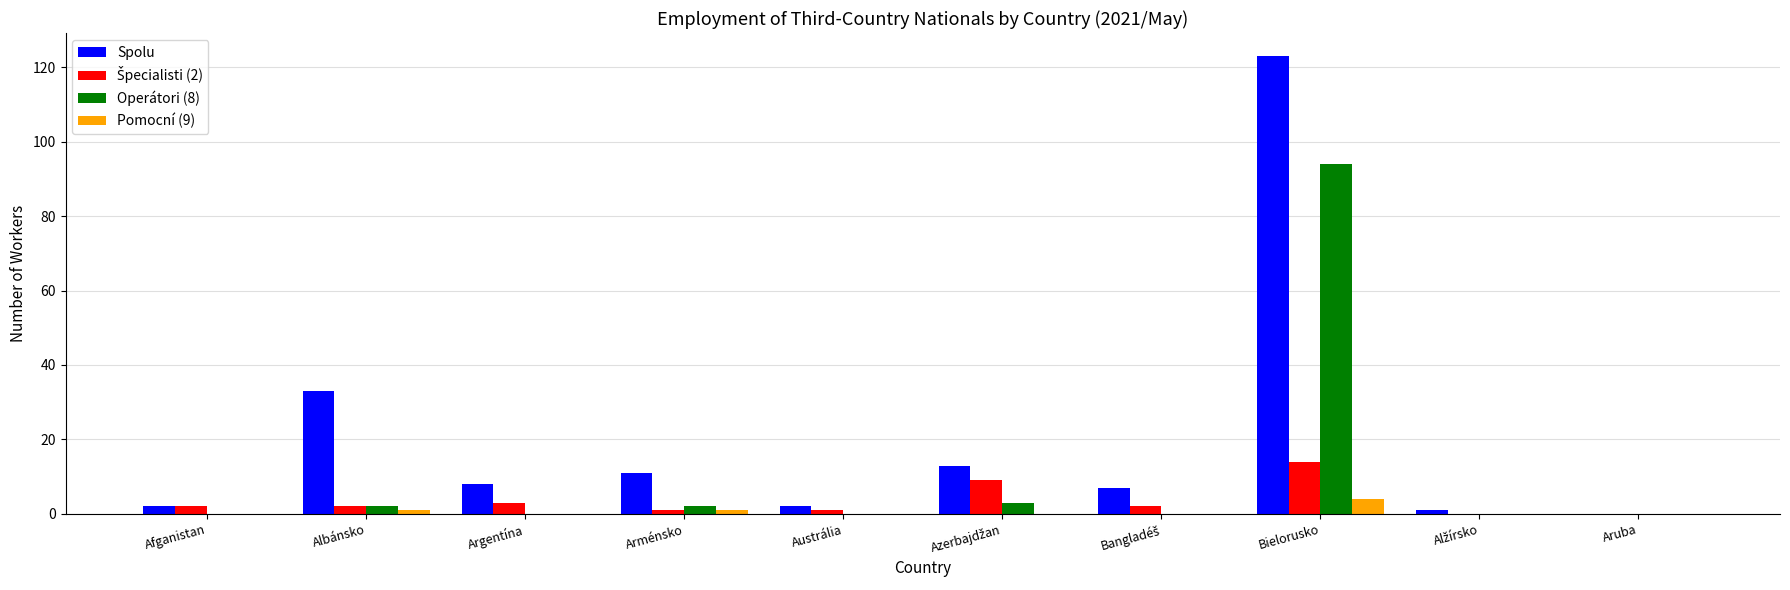

The Pomocní (9) series shows 0 at Aruba. True or false?

True